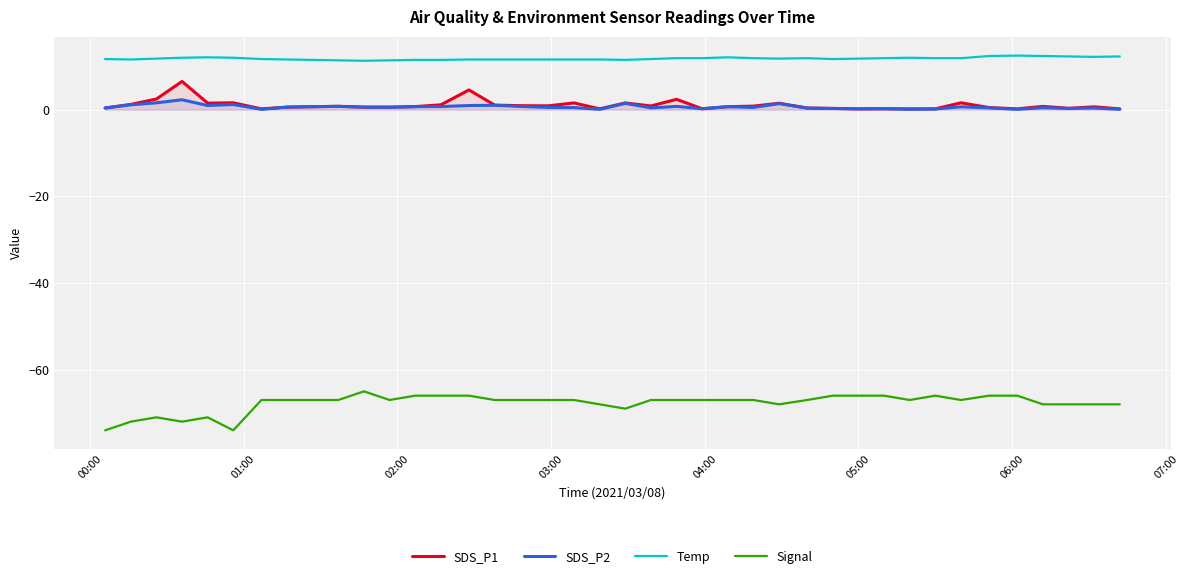

What is the average value of the Signal series?

-67.7